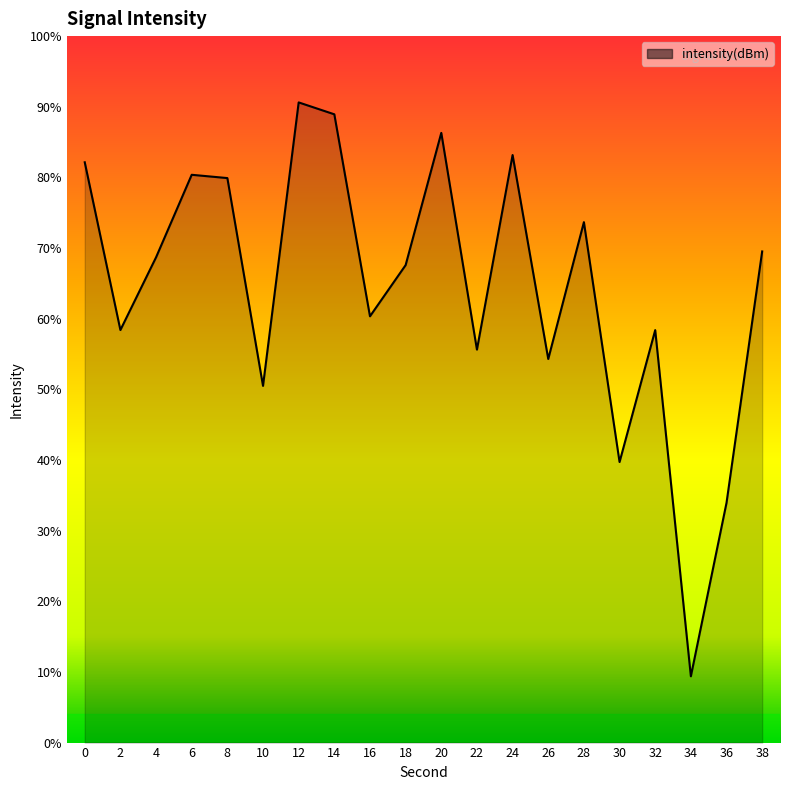

List the labels in order of value, largest first.

12, 14, 20, 24, 0, 6, 8, 28, 38, 4, 18, 16, 2, 32, 22, 26, 10, 30, 36, 34